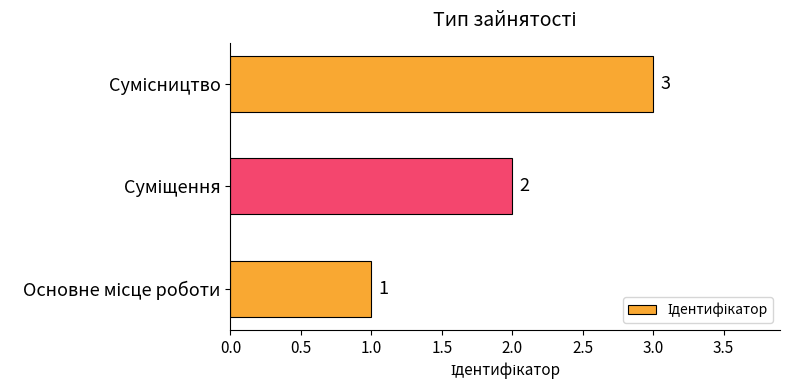

What is the maximum value shown in the chart?

3